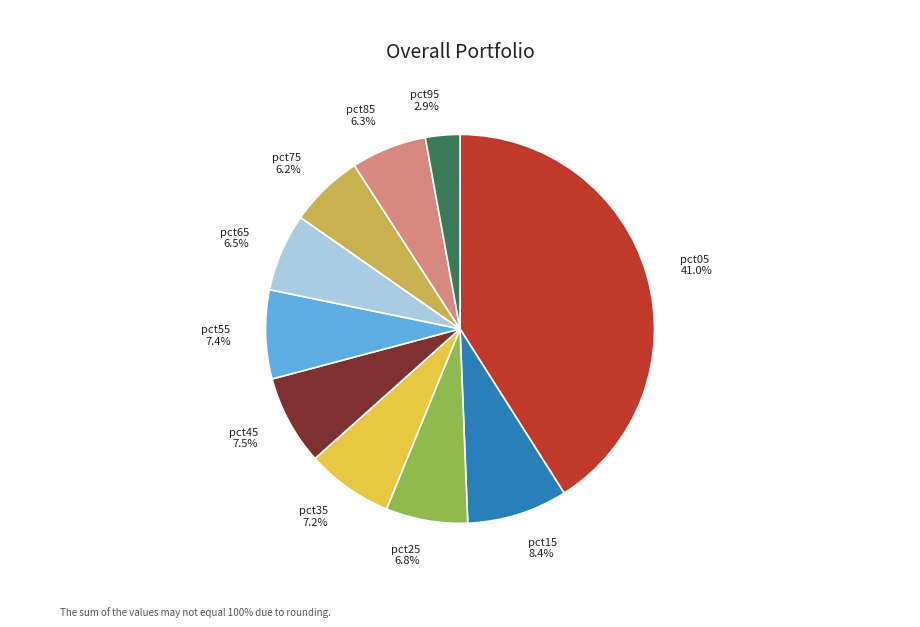

Is there any slice that represents more than half of the pie?

No